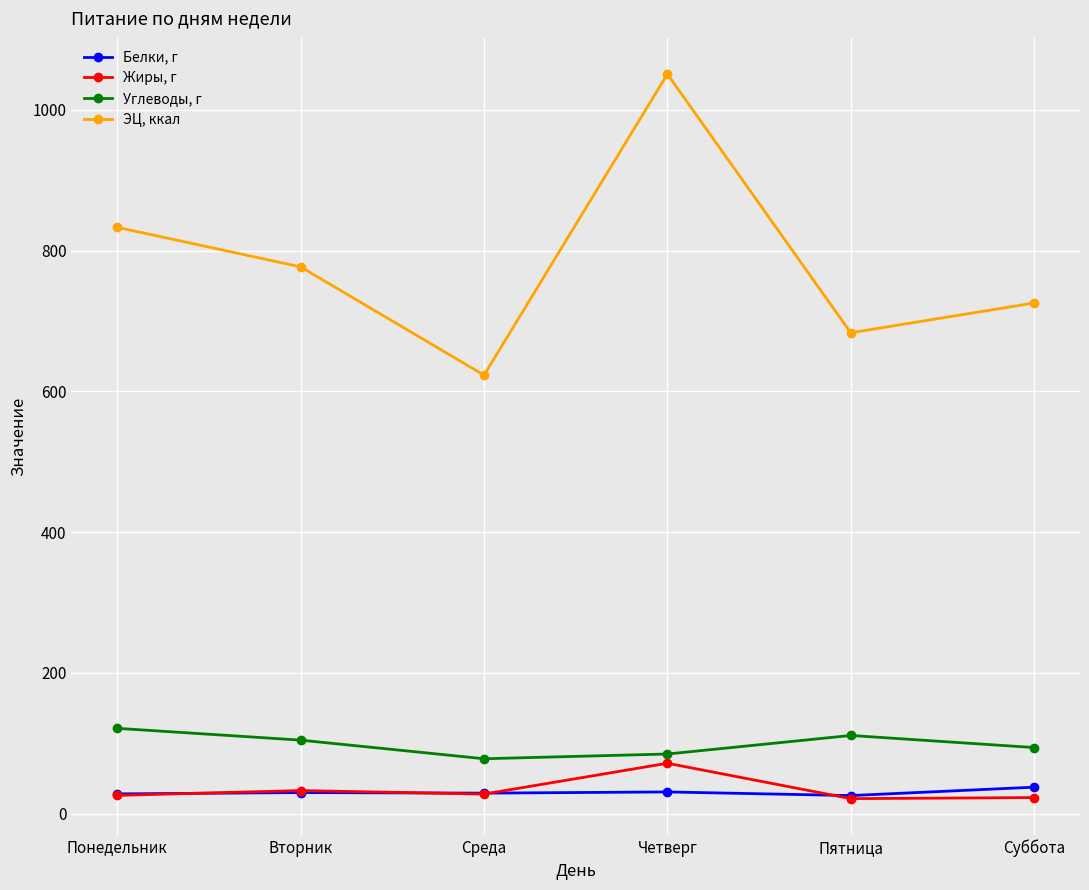

True or false: Белки, г and Углеводы, г intersect in this chart.

False